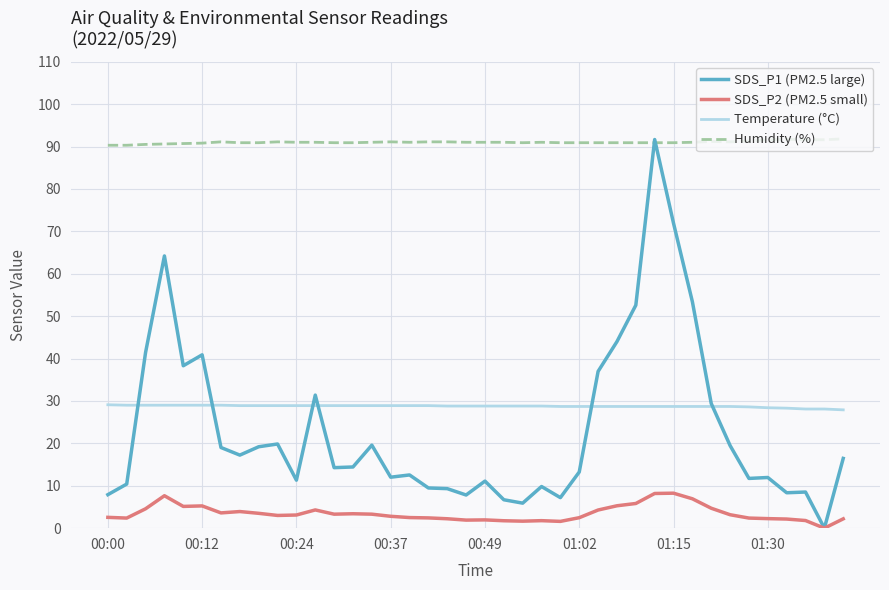

Which series has the largest range (max minus min)?

SDS_P1 (PM2.5 large)